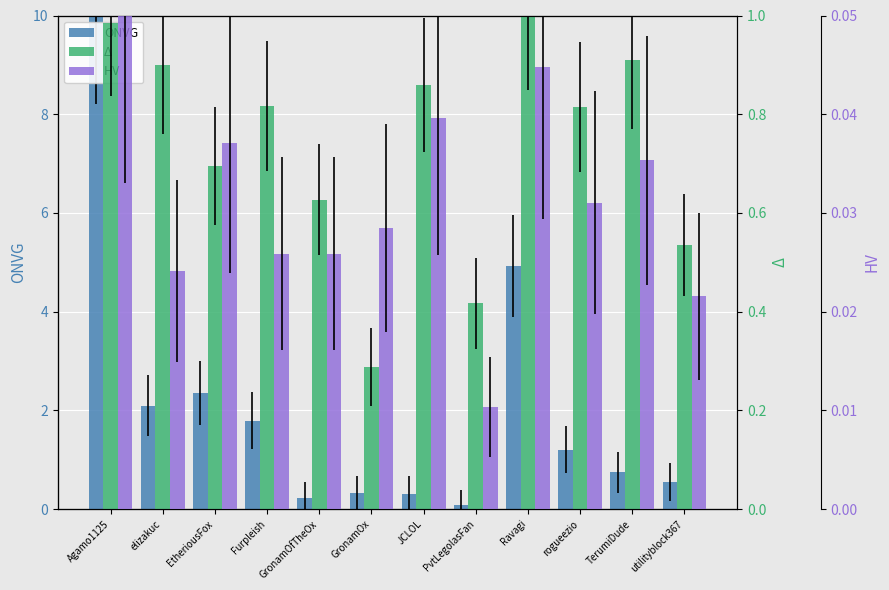

What is the sum of the Δ values at EtheriousFox and Ravagi?

1.7